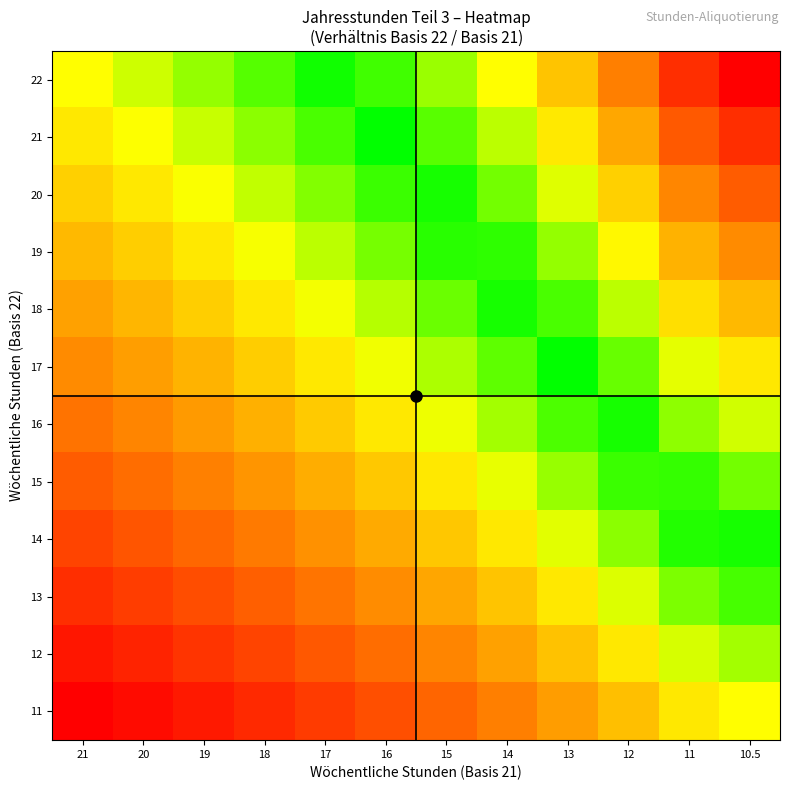

Reading left to right, list all the values displayed in this chart.

22: 21=1.0	20=1.1	19=1.2	18=1.2	17=1.3	16=1.4	15=1.5	14=1.6	13=1.7	12=1.8	11=2.0	10.5=2.1
21: 21=1.0	20=1.0	19=1.1	18=1.2	17=1.2	16=1.3	15=1.4	14=1.5	13=1.6	12=1.8	11=1.9	10.5=2.0
20: 21=1.0	20=1.0	19=1.1	18=1.1	17=1.2	16=1.3	15=1.3	14=1.4	13=1.5	12=1.7	11=1.8	10.5=1.9
19: 21=0.9	20=0.9	19=1.0	18=1.1	17=1.1	16=1.2	15=1.3	14=1.4	13=1.5	12=1.6	11=1.7	10.5=1.8
18: 21=0.9	20=0.9	19=0.9	18=1.0	17=1.1	16=1.1	15=1.2	14=1.3	13=1.4	12=1.5	11=1.6	10.5=1.7
17: 21=0.8	20=0.9	19=0.9	18=0.9	17=1.0	16=1.1	15=1.1	14=1.2	13=1.3	12=1.4	11=1.5	10.5=1.6
16: 21=0.8	20=0.8	19=0.8	18=0.9	17=0.9	16=1.0	15=1.1	14=1.1	13=1.2	12=1.3	11=1.5	10.5=1.5
15: 21=0.7	20=0.7	19=0.8	18=0.8	17=0.9	16=0.9	15=1.0	14=1.1	13=1.2	12=1.2	11=1.4	10.5=1.4
14: 21=0.7	20=0.7	19=0.7	18=0.8	17=0.8	16=0.9	15=0.9	14=1.0	13=1.1	12=1.2	11=1.3	10.5=1.3
13: 21=0.6	20=0.6	19=0.7	18=0.7	17=0.8	16=0.8	15=0.9	14=0.9	13=1.0	12=1.1	11=1.2	10.5=1.2
12: 21=0.6	20=0.6	19=0.6	18=0.7	17=0.7	16=0.8	15=0.8	14=0.9	13=0.9	12=1.0	11=1.1	10.5=1.1
11: 21=0.5	20=0.6	19=0.6	18=0.6	17=0.6	16=0.7	15=0.7	14=0.8	13=0.8	12=0.9	11=1.0	10.5=1.0